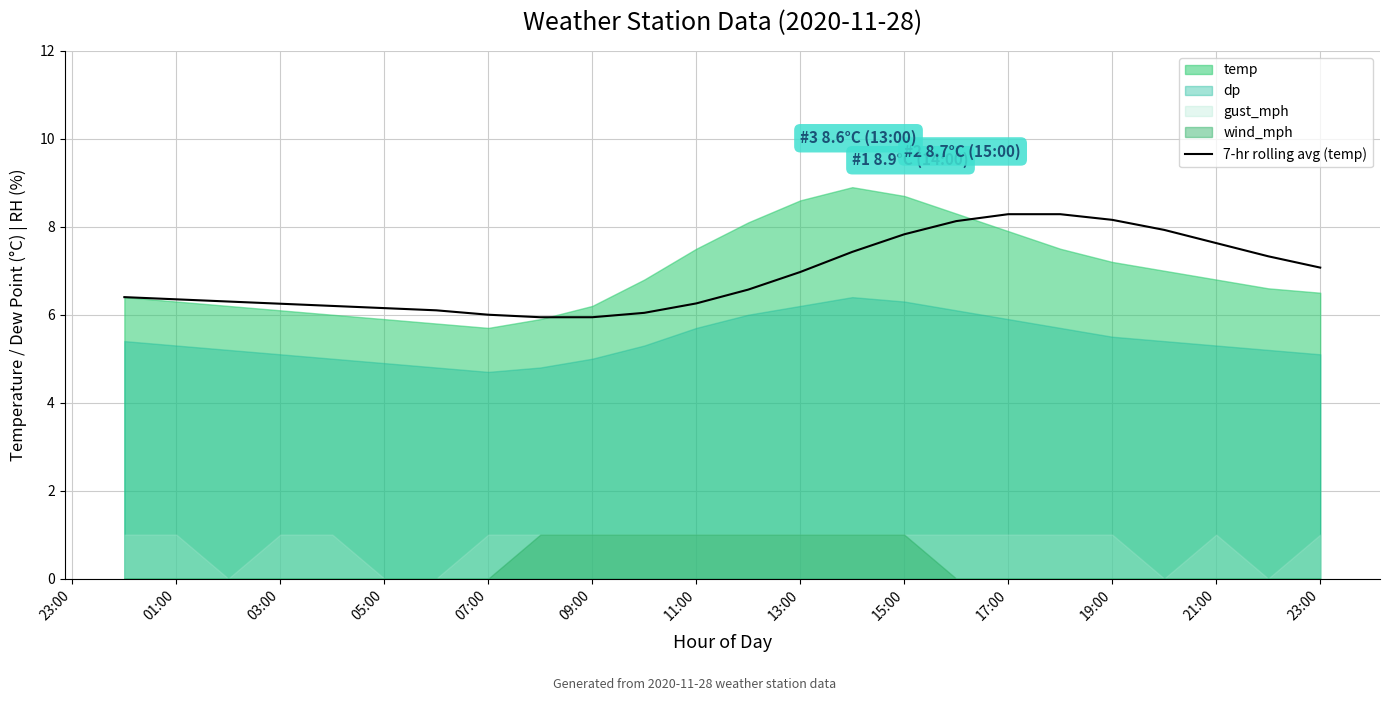

What is the lowest value of the 7-hr rolling avg (temp) series?

5.9